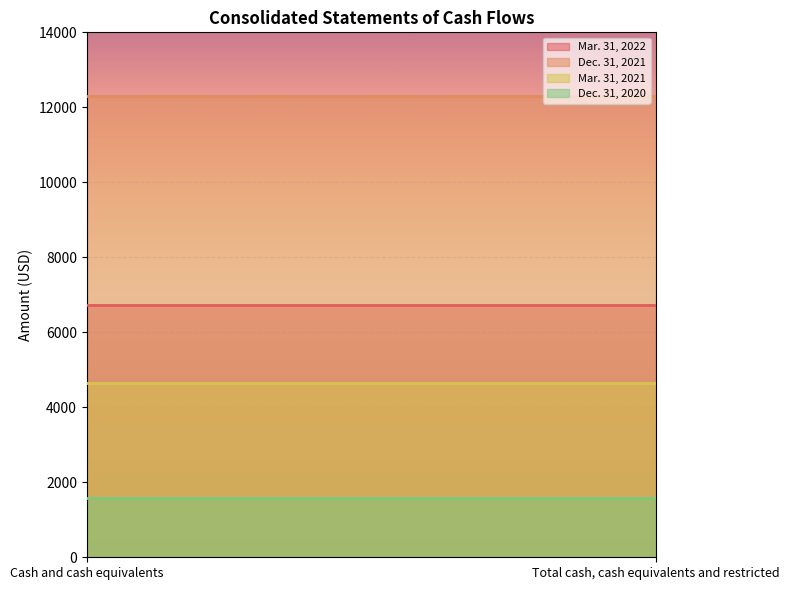

What is the approximate value of Dec. 31, 2021 at Cash and cash equivalents?

12293